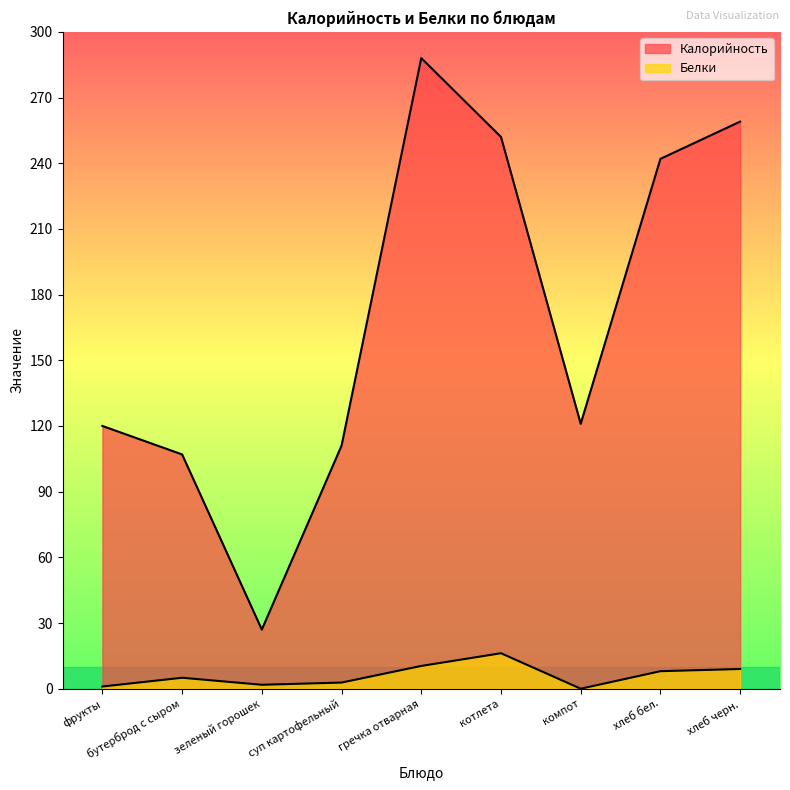

What is the difference between the maximum and minimum values in the Калорийность series?

261.0